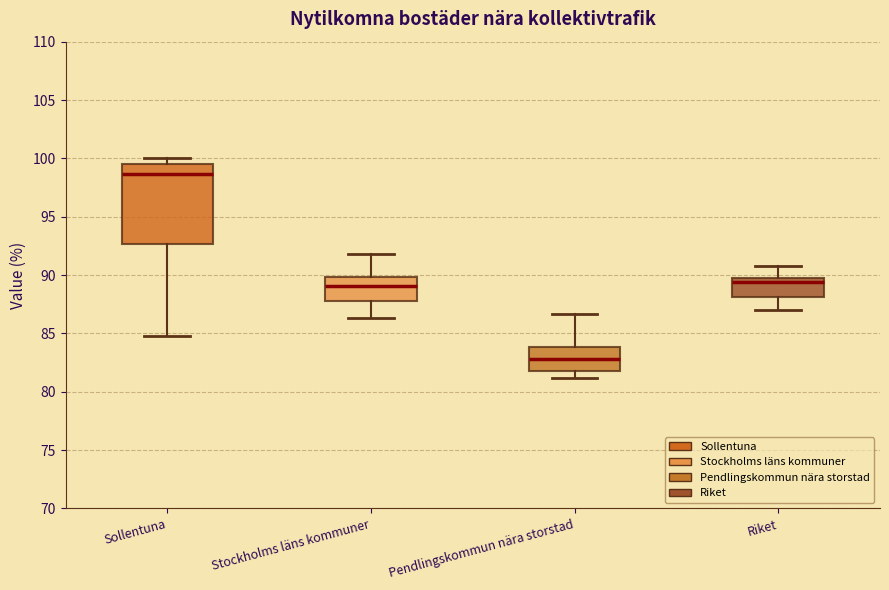

Reading left to right, transcribe this box plot: for each box, give where its median line is, the range the box spans, and where its two whiskers end, as read against the y-axis. The values are not printed on the chart, so give them approximately, as read against the axis.

Sollentuna: median 98.5, box 92.5 to 99.5, whiskers 85.0 to 100.0
Stockholms läns kommuner: median 89.0, box 88.0 to 90.0, whiskers 86.5 to 92.0
Pendlingskommun nära storstad: median 83.0, box 82.0 to 84.0, whiskers 81.0 to 86.5
Riket: median 89.5 (just below the box's upper edge), box 88.0 to 89.5, whiskers 87.0 to 91.0